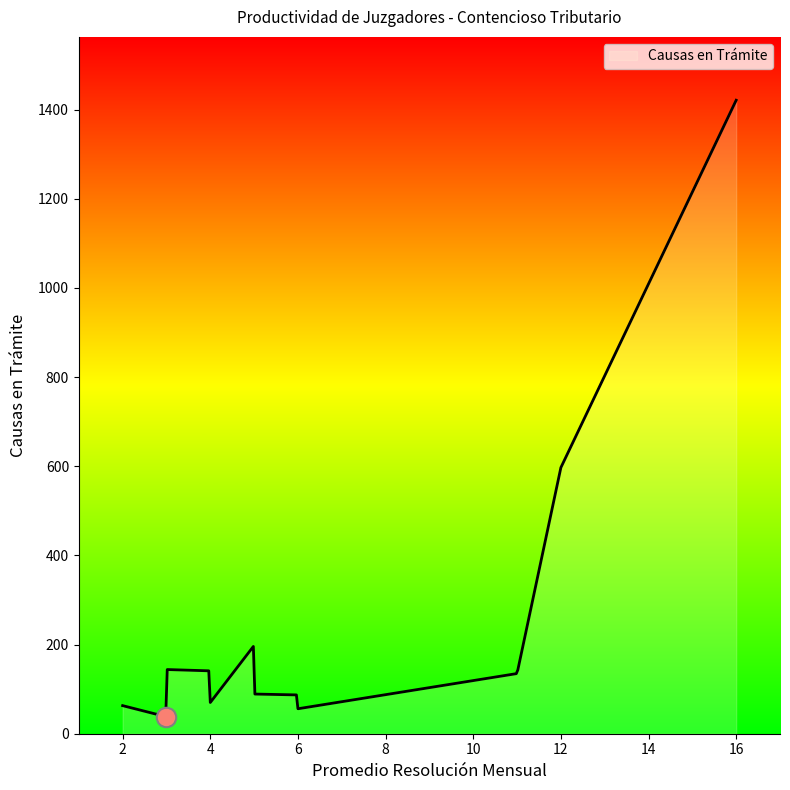

What is the difference between the maximum and minimum values?

1382.6